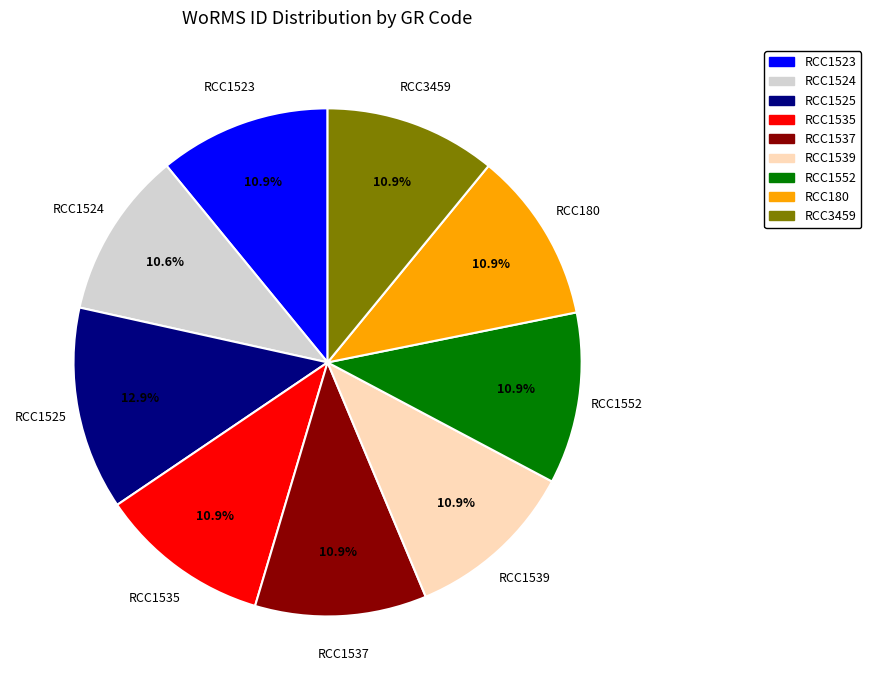

What portion of the pie excludes RCC1525?

87.1%